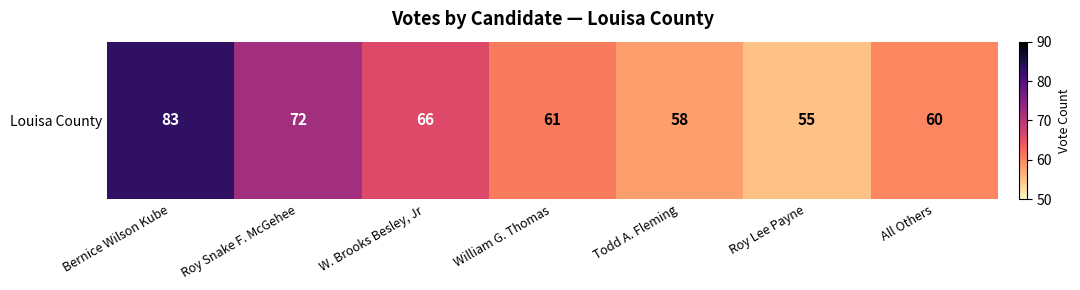

The value at Todd A. Fleming is 58. True or false?

True